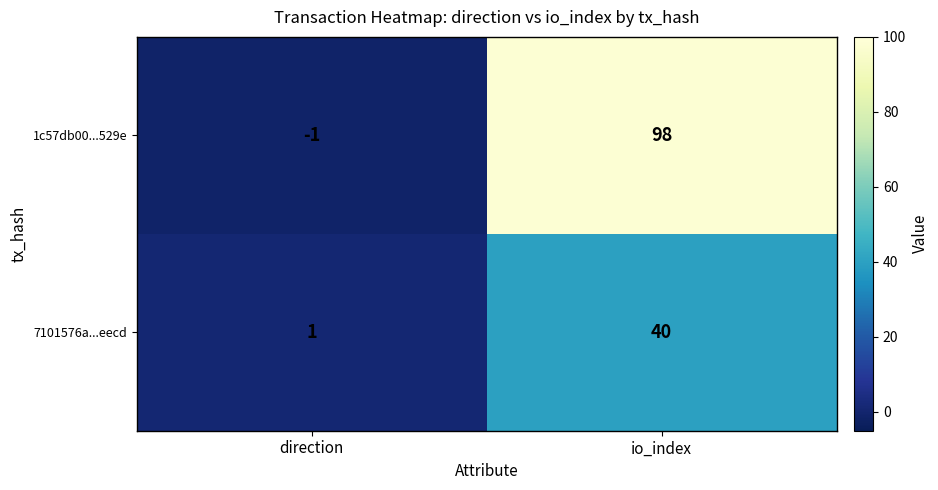

What is the sum of all 7101576a...eecd values?

41